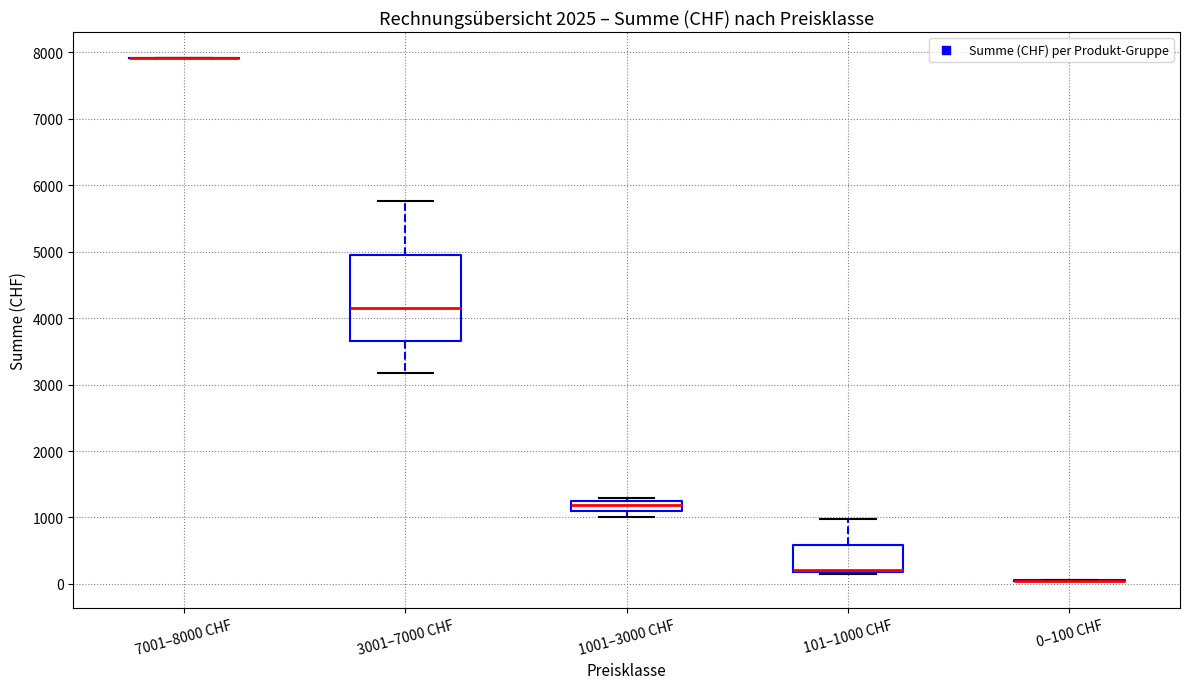

Reading left to right, transcribe this box plot: for each box, give where its median line is, the range the box spans, and where its two whiskers end, as read against the y-axis. The values are not printed on the chart, so give them approximately, as read against the axis.

7001–8000 CHF: box collapsed to a line at 7900, whiskers 7900 to 7900
3001–7000 CHF: median 4100, box 3700 to 5000, whiskers 3200 to 5800
1001–3000 CHF: median 1200, box 1100 to 1300, whiskers 1000 to 1300 (just above the box's upper edge)
101–1000 CHF: median 200 (drawn on the box's lower edge), box 200 to 600, whiskers 200 to 1000
0–100 CHF: box collapsed to a line at 0, whiskers 0 to 100